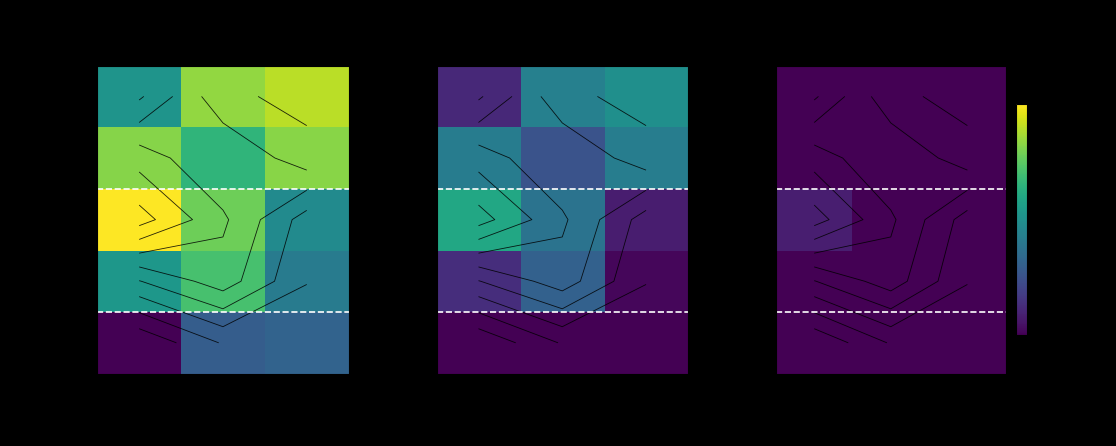

At which label does 0-4 years first exceed 532?

2011 Census